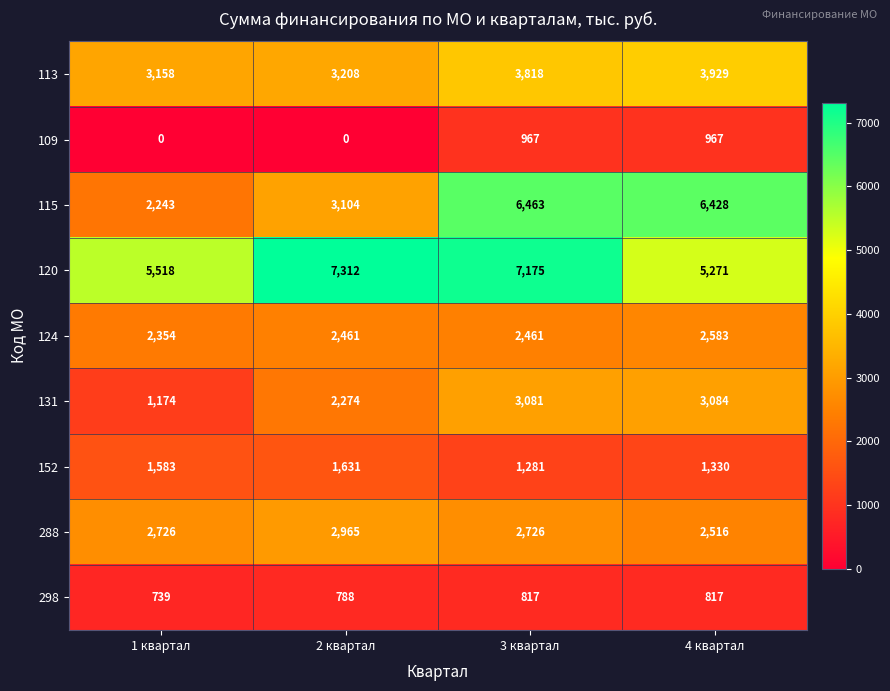

Between 1 квартал and 3 квартал, which series saw the biggest shift?

115